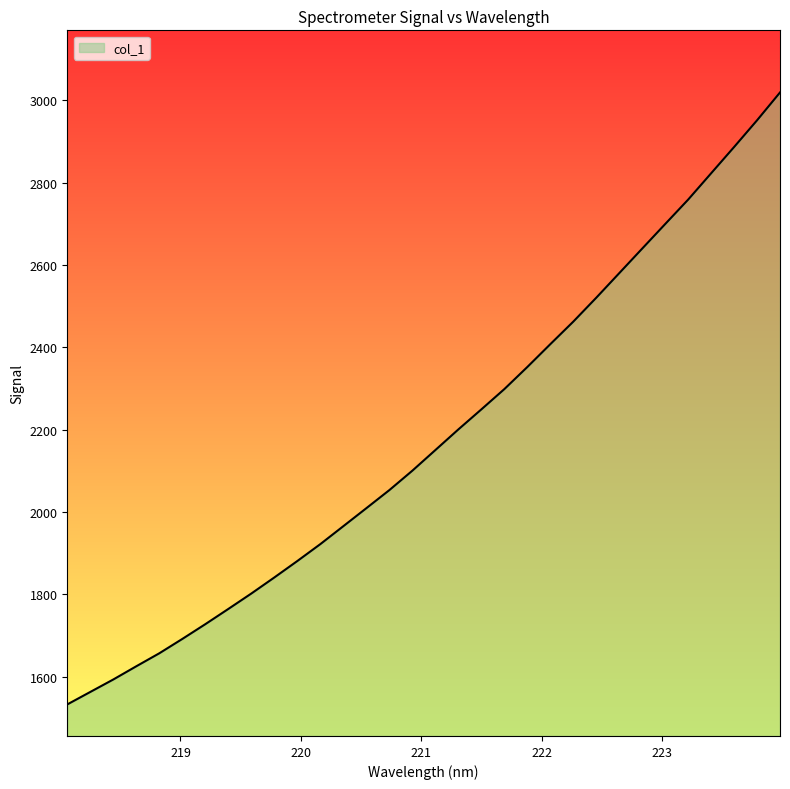

How many categories are shown in the chart?

32